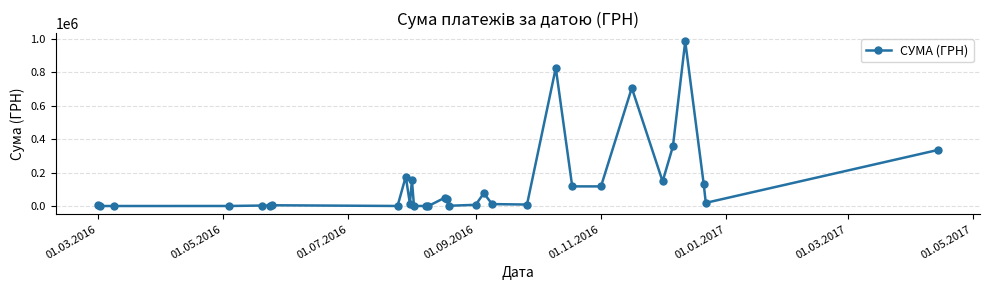

What is the difference between the second highest and minimum values?

827111.3